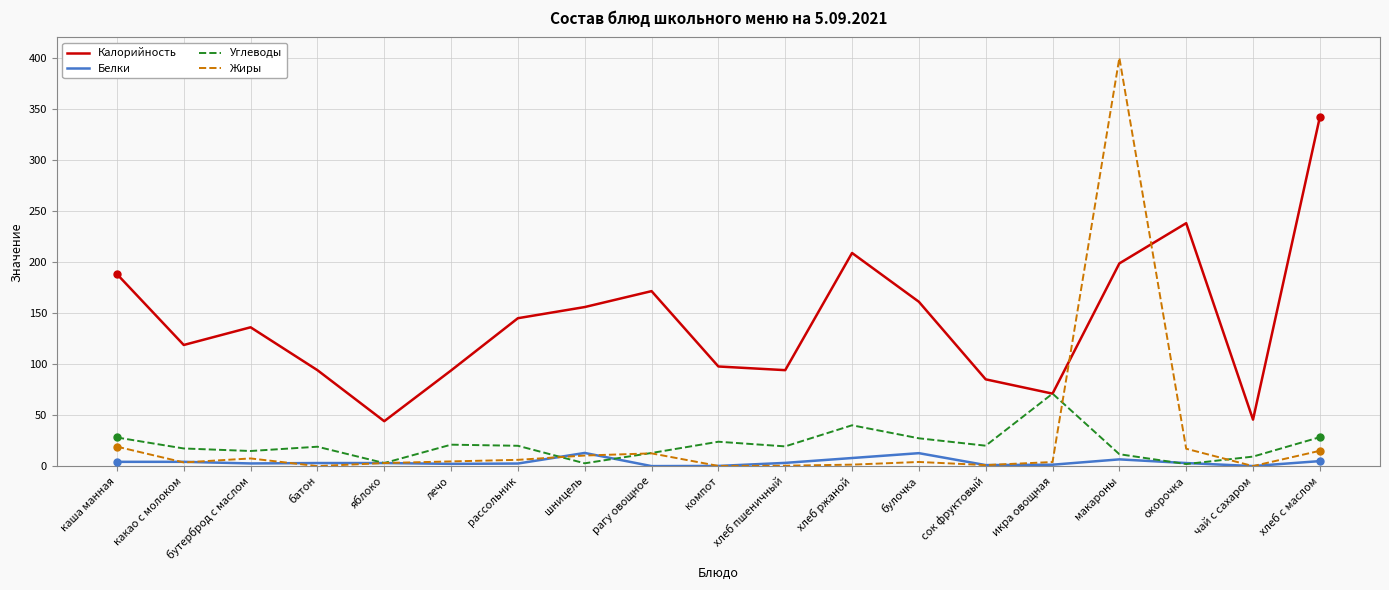

Rank the series at хлеб ржаной from lowest to highest value.

Жиры, Белки, Углеводы, Калорийность